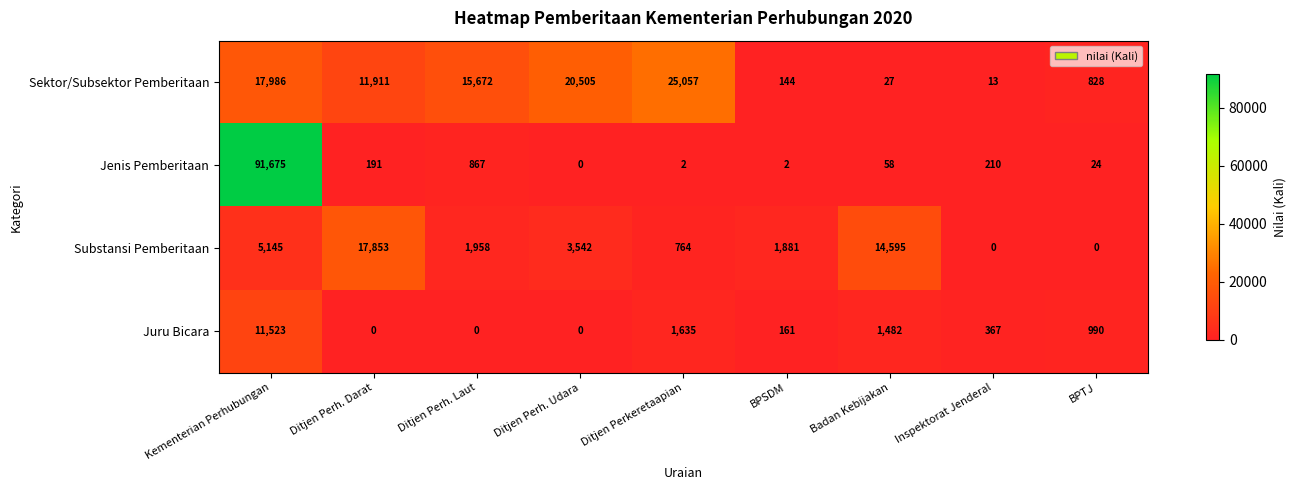

What is the total value across all series at Ditjen Perh. Darat?

29955